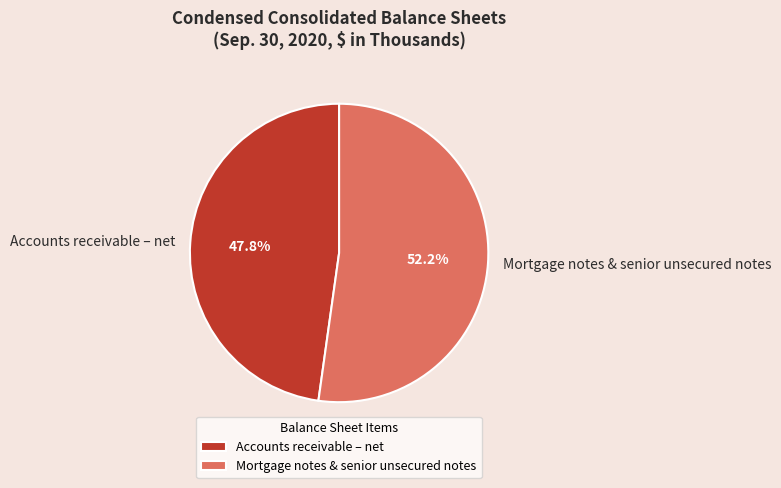

How much of the chart is everything except Mortgage notes & senior unsecured notes?

47.8%